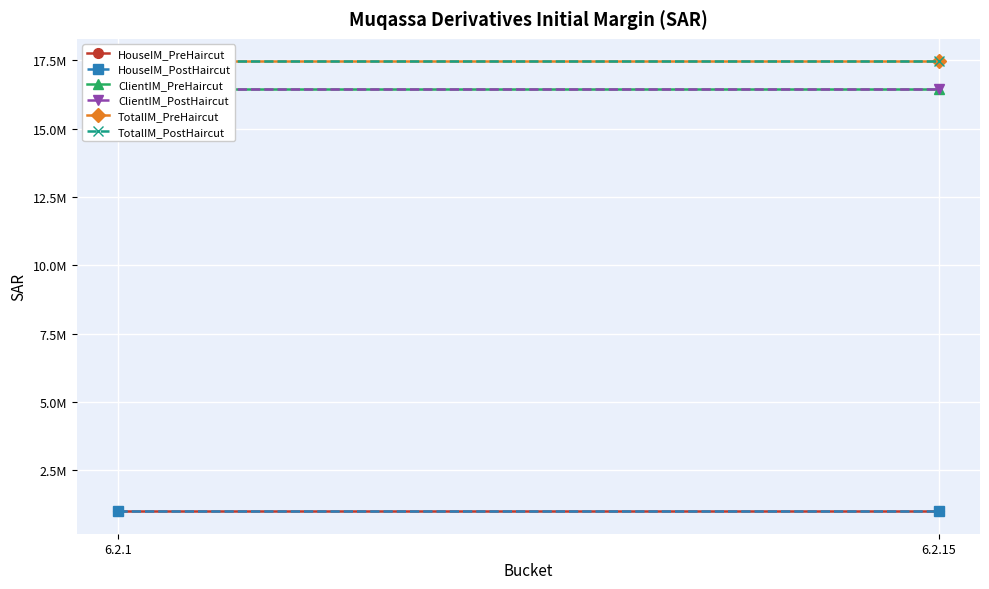

What is the average value of the ClientIM_PreHaircut series?

16459801.1